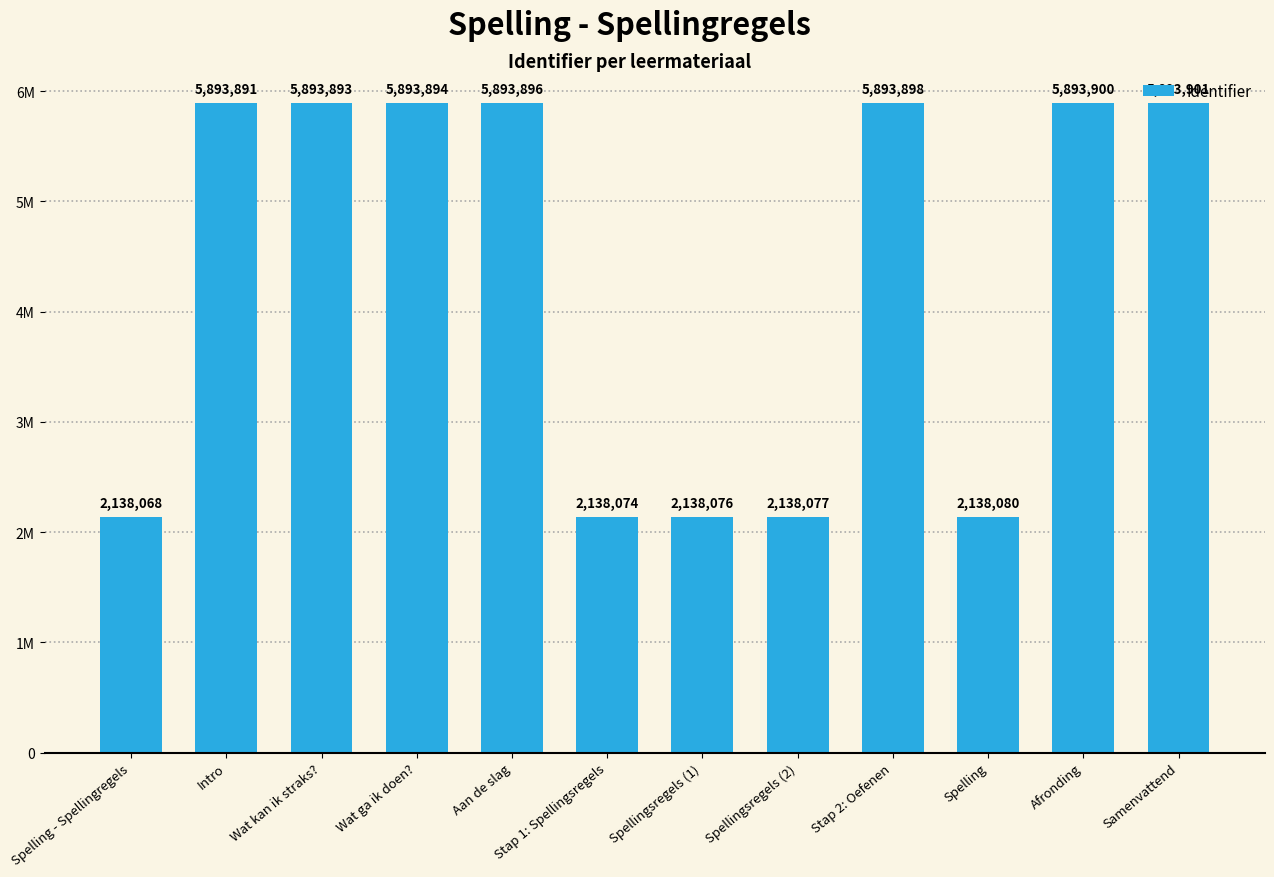

Does the chart contain any negative values?

No